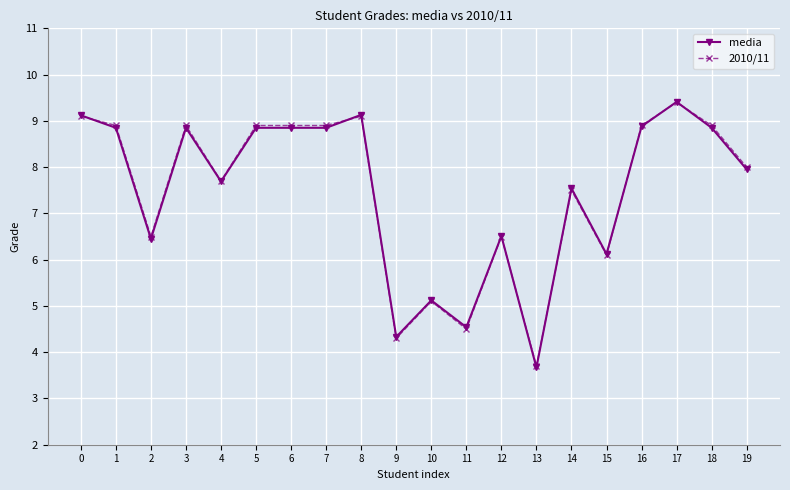

How many series are shown in this chart?

2